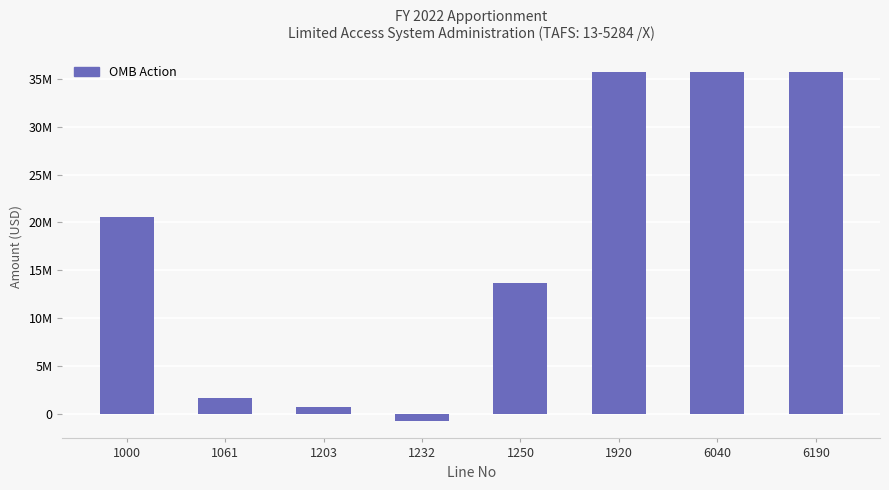

Are the bars horizontal?

No